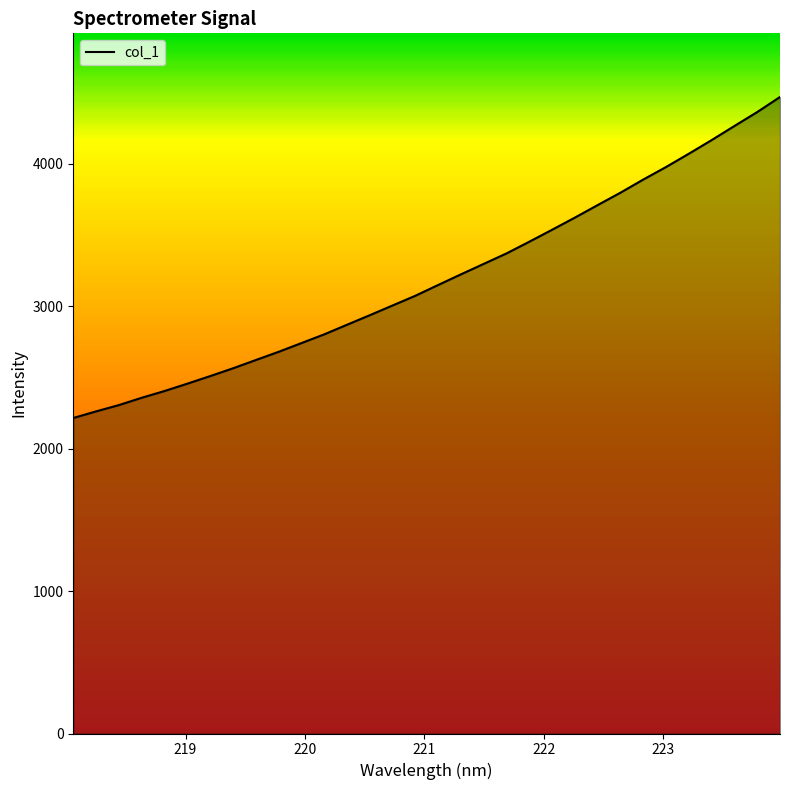

What is the difference between the maximum and minimum values?

2253.2